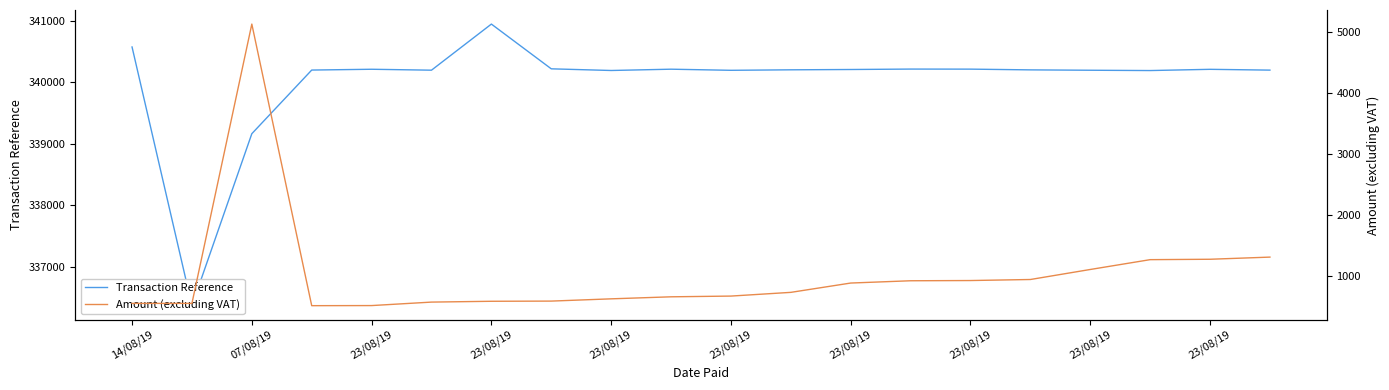

True or false: Transaction Reference has more than 1 interior local peaks.

True